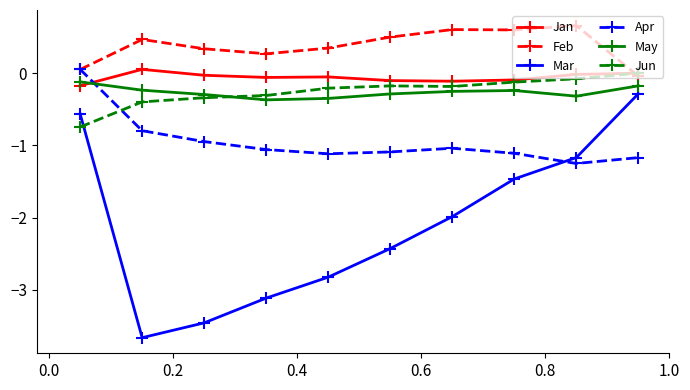

True or false: Mar and Jun intersect in this chart.

True